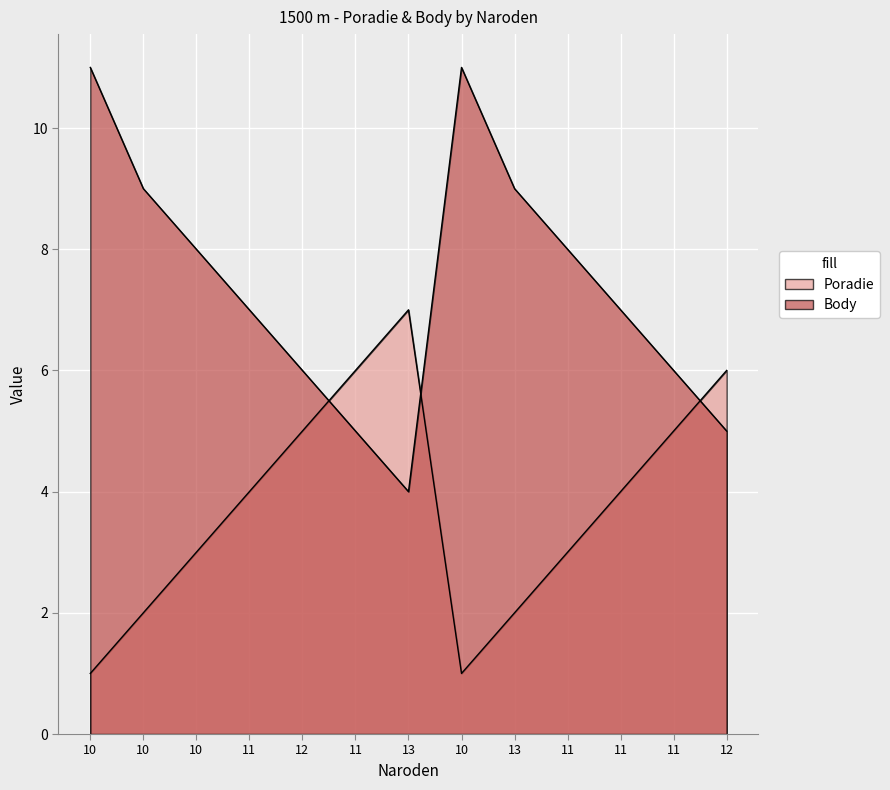

How many lines are shown in the chart?

2